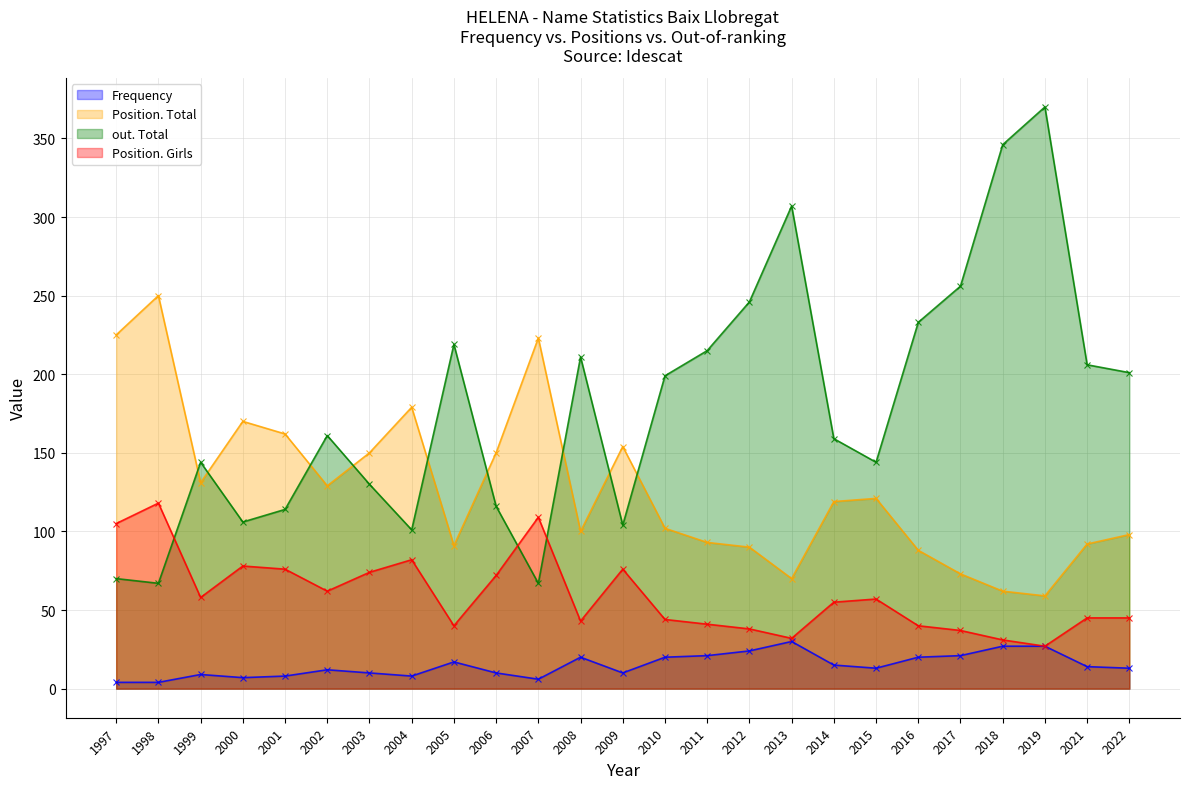

Between 2014 and 2018, which series saw the biggest shift?

out. Total